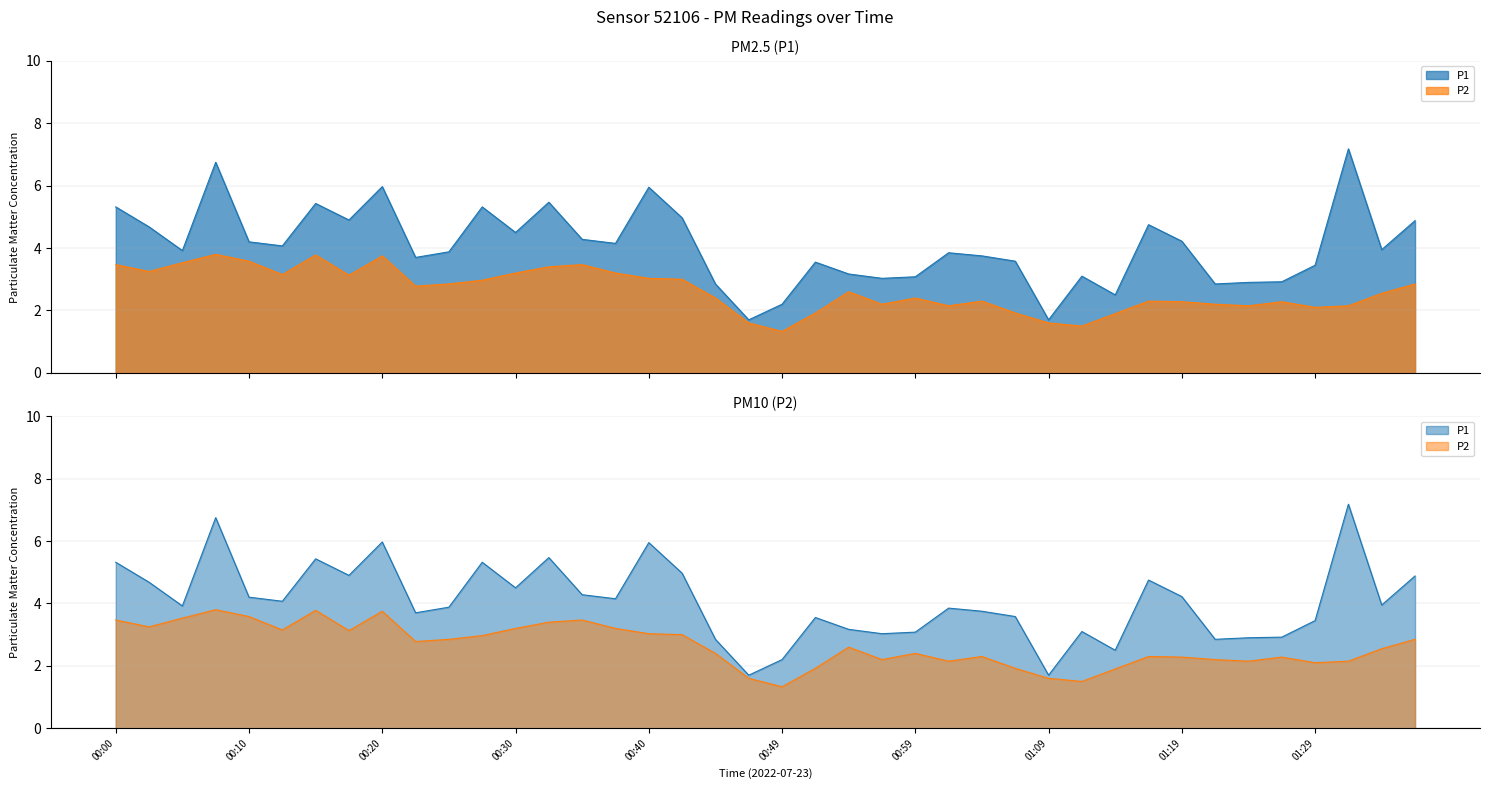

Reading right to left, transcribe all the data shown in this chart.

P1: 01:36=4.9	01:33=4.0	01:31=7.2	01:29=3.5	01:26=2.9	01:24=2.9	01:21=2.9	01:19=4.2	01:16=4.8	01:14=2.5	01:11=3.1	01:09=1.7	01:06=3.6	01:04=3.8	01:01=3.9	00:59=3.1	00:57=3.0	00:54=3.2	00:52=3.5	00:49=2.2	00:47=1.7	00:44=2.9	00:42=5.0	00:40=6.0	00:37=4.2	00:35=4.3	00:32=5.5	00:30=4.5	00:27=5.3	00:25=3.9	00:22=3.7	00:20=6.0	00:17=4.9	00:15=5.4	00:12=4.1	00:10=4.2	00:08=6.8	00:05=3.9	00:03=4.7	00:00=5.3
P2: 01:36=2.9	01:33=2.5	01:31=2.1	01:29=2.1	01:26=2.3	01:24=2.1	01:21=2.2	01:19=2.3	01:16=2.3	01:14=1.9	01:11=1.5	01:09=1.6	01:06=1.9	01:04=2.3	01:01=2.1	00:59=2.4	00:57=2.2	00:54=2.6	00:52=1.9	00:49=1.3	00:47=1.6	00:44=2.4	00:42=3.0	00:40=3.0	00:37=3.2	00:35=3.5	00:32=3.4	00:30=3.2	00:27=3.0	00:25=2.9	00:22=2.8	00:20=3.8	00:17=3.1	00:15=3.8	00:12=3.1	00:10=3.6	00:08=3.8	00:05=3.5	00:03=3.2	00:00=3.5